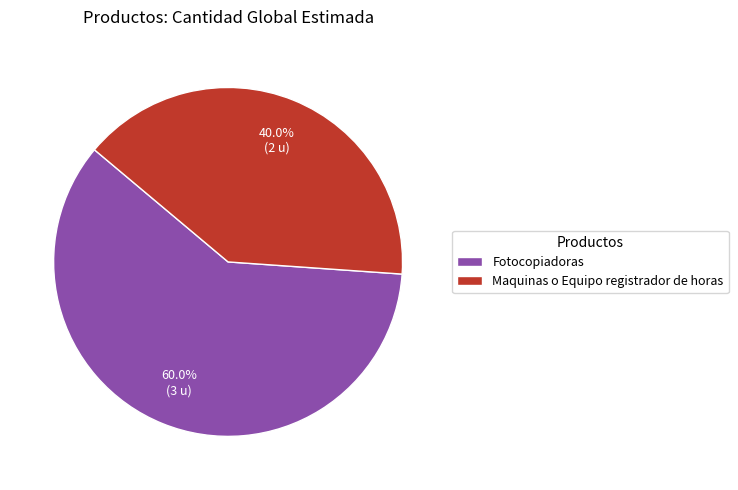

What is the majority slice?

Fotocopiadoras